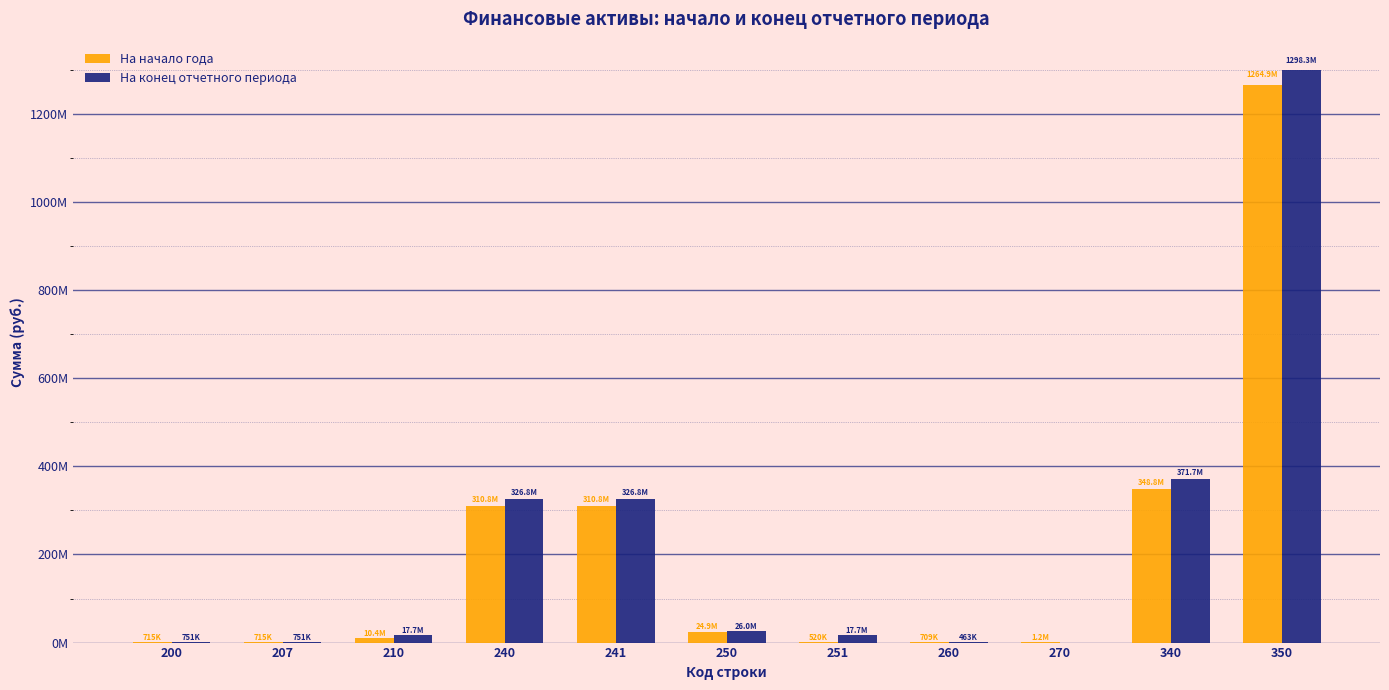

At which category does the chart reach its minimum across all series?

270